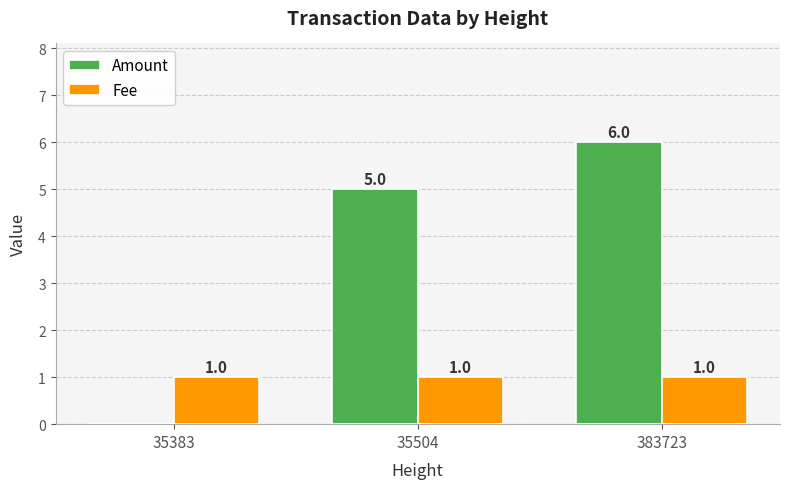

Between 35383 and 35504, which series saw the biggest shift?

Amount